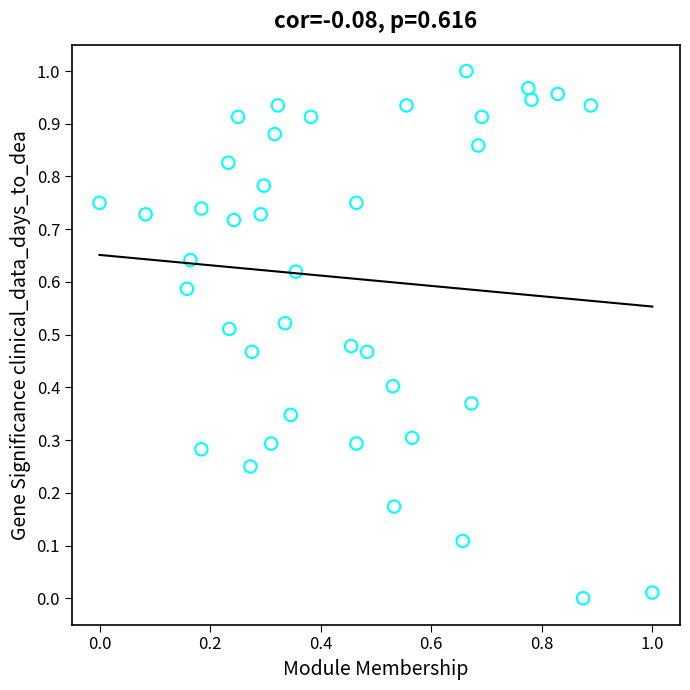

How many data points are displayed?

40